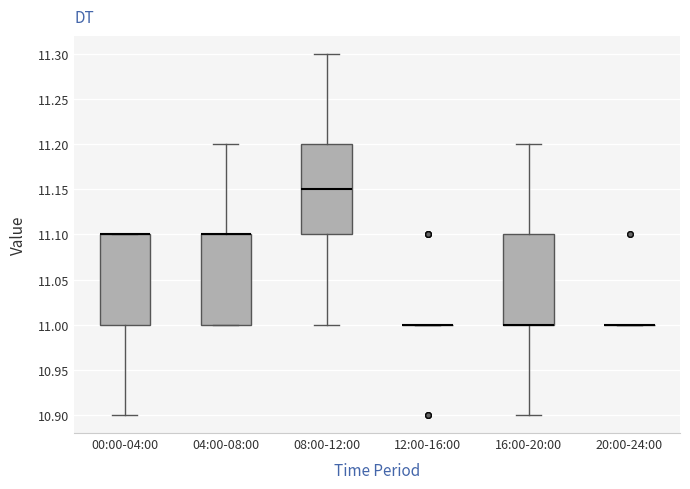

Where is the upper edge of the box for 16:00-20:00 on the y-axis? The values are not printed on the chart, so give them approximately, as read against the axis.

11.10